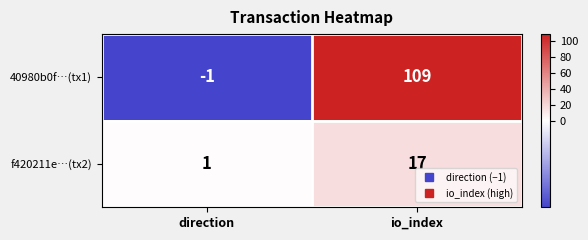

Which series changed the most between direction and io_index?

40980b0f…(tx1)